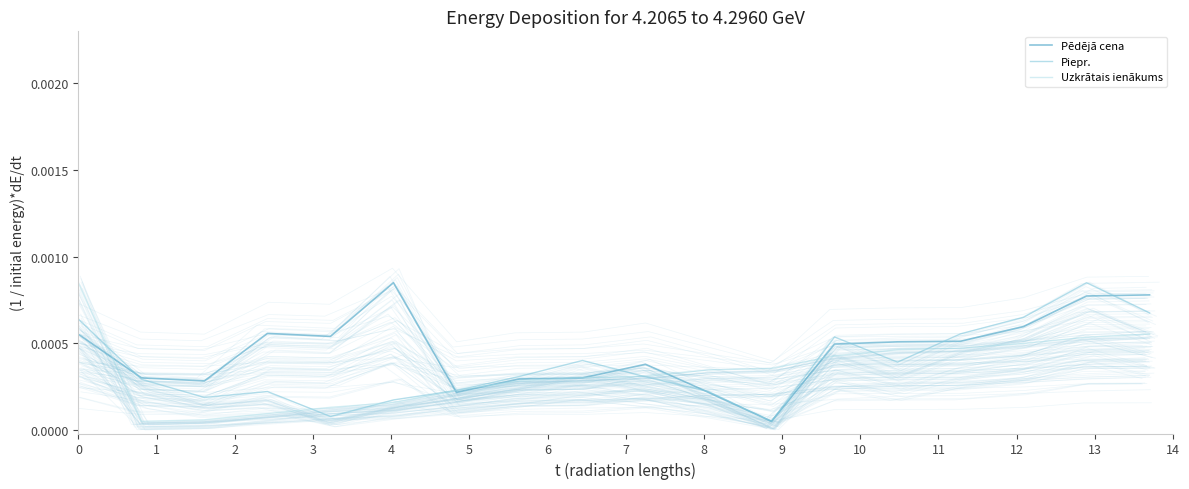

Where do Piepr. and Pēdējā cena first cross each other?

0 and 1